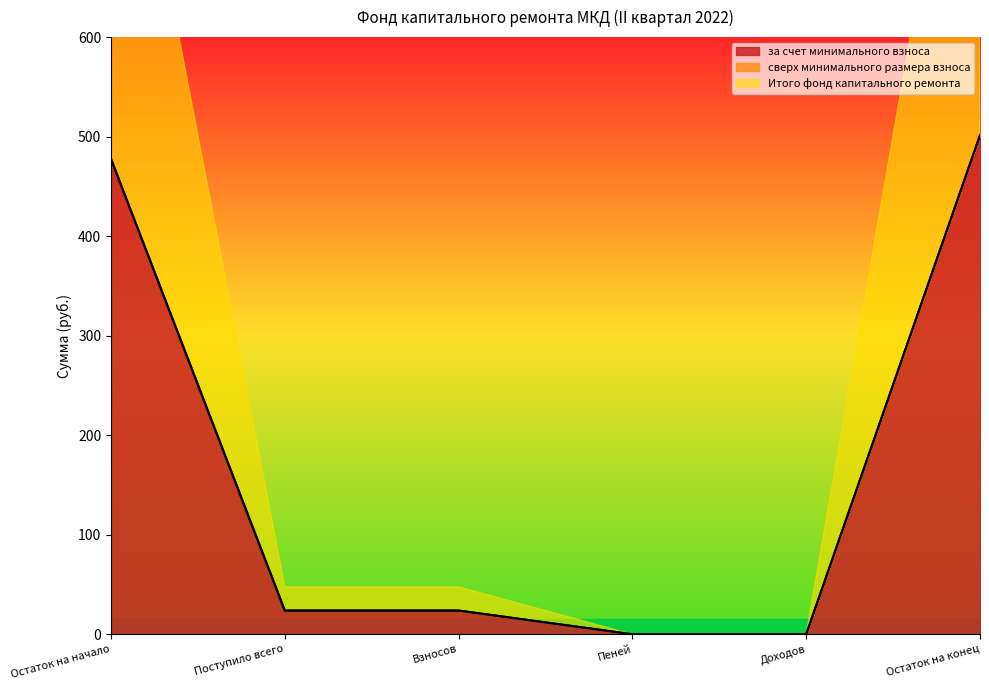

How many values in the за счет минимального взноса series are below 23?

2